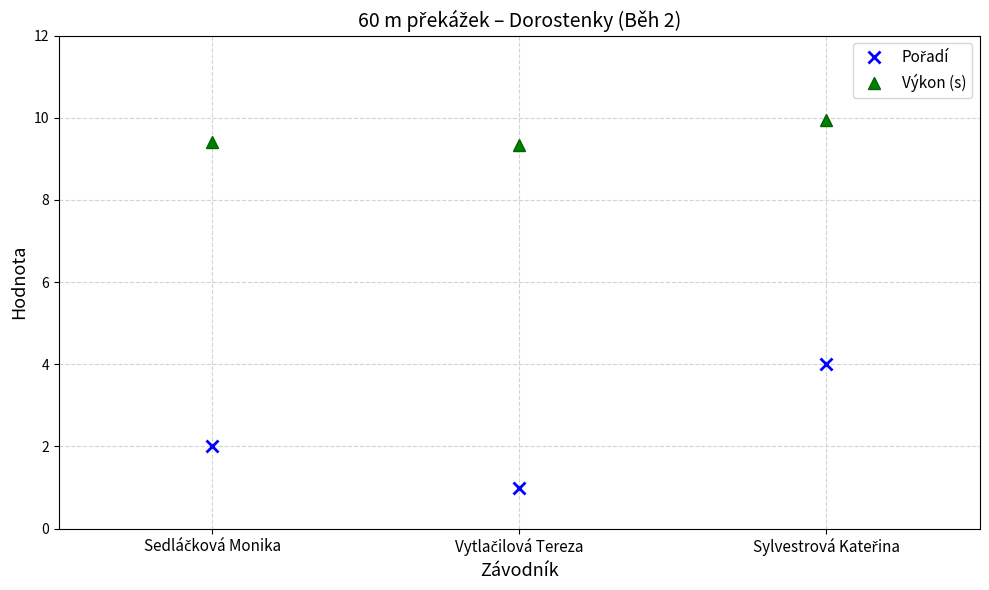

What is the minimum value for Výkon (s)?

9.3